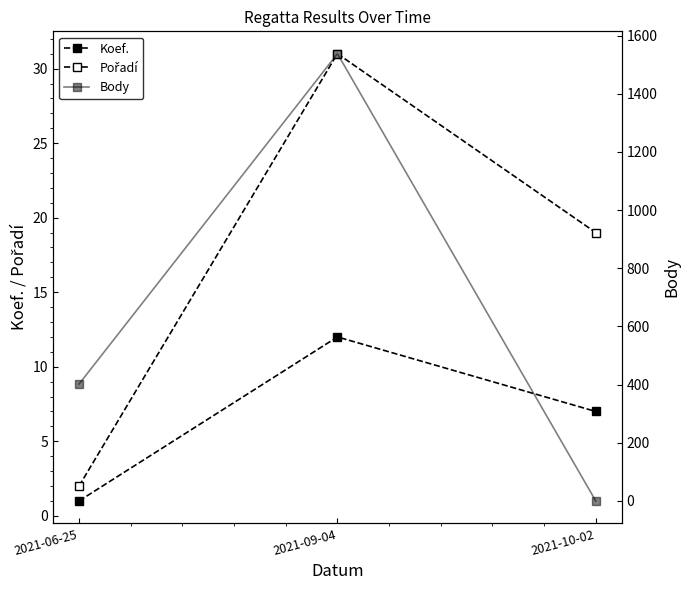

The value of Pořadí at 2021-06-25 is 2. True or false?

True